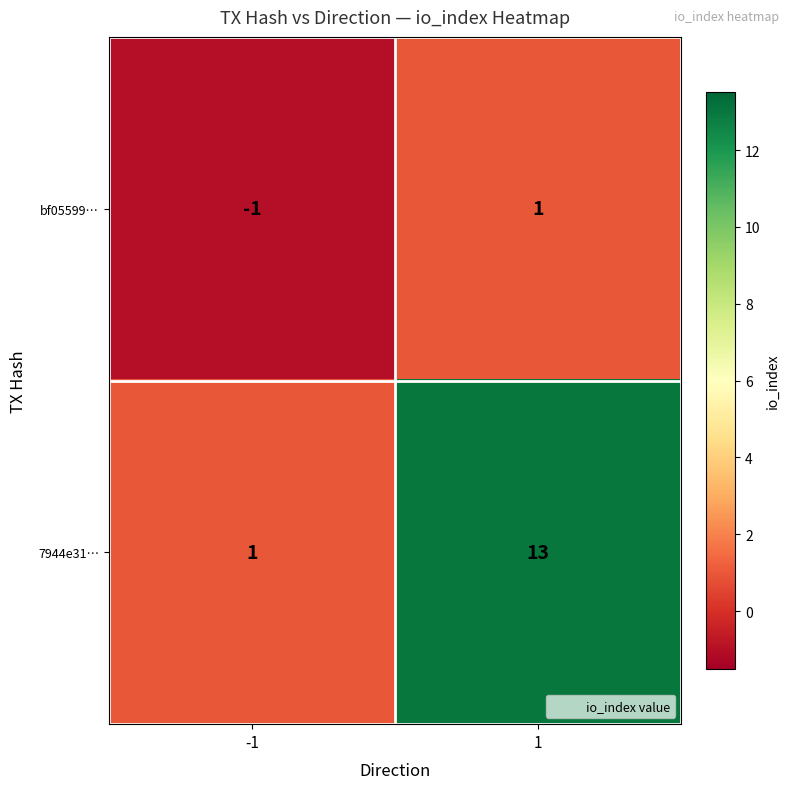

What is the difference between the maximum and minimum values in the 7944e31… series?

12